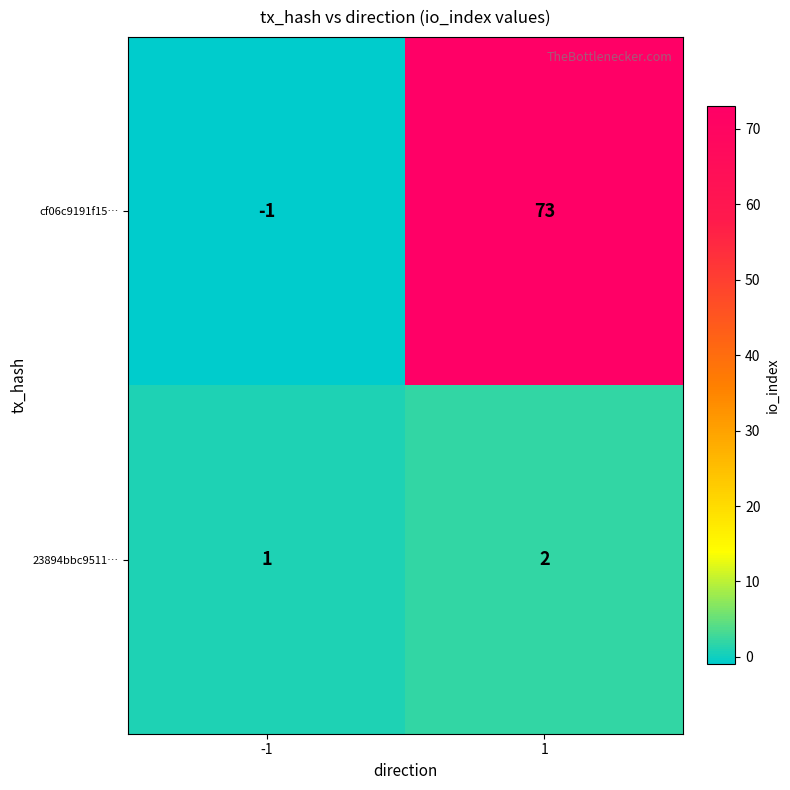

Which series has the largest total across all categories?

cf06c9191f15…